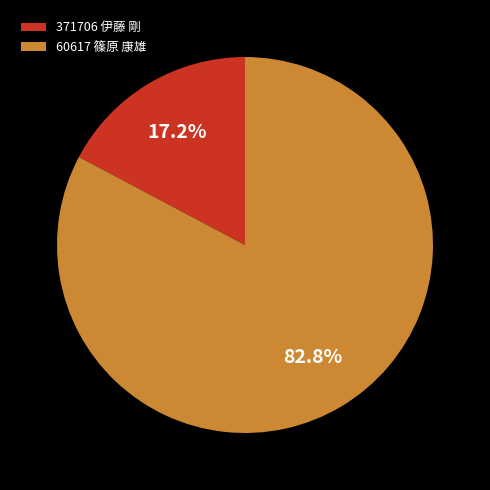

To the nearest percent, what is the average slice percentage?

50%